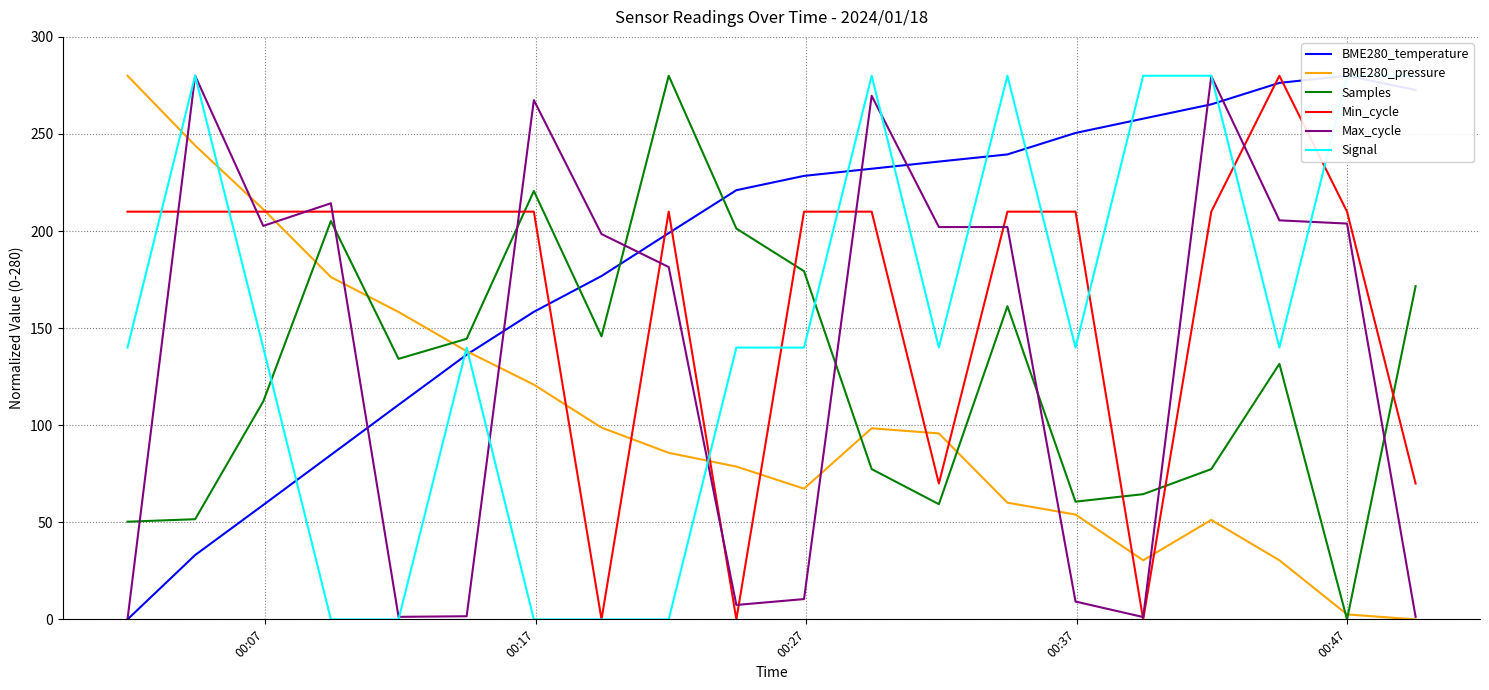

What is the maximum value for Samples?

280.0